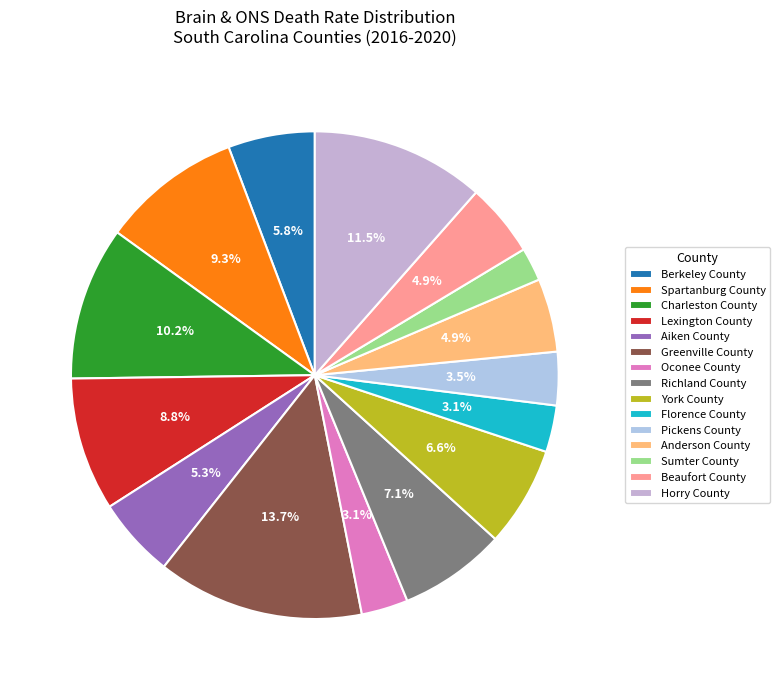

How many slices are in this pie chart?

15